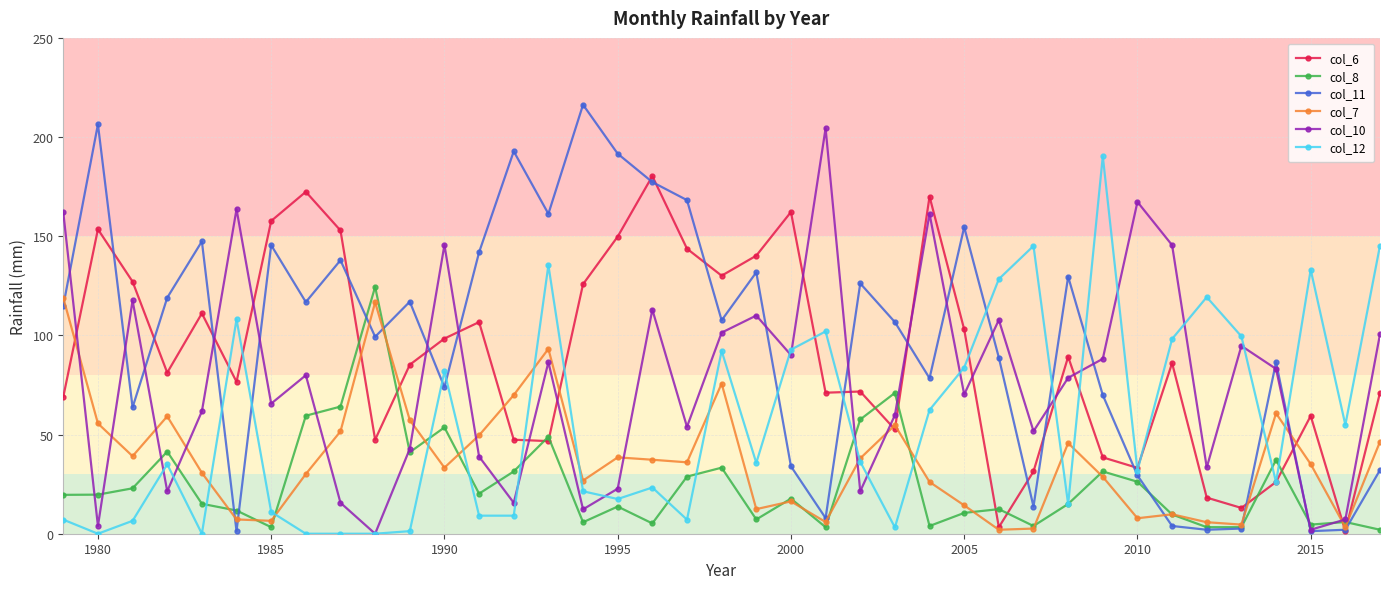

What is the maximum value for col_10?

204.4